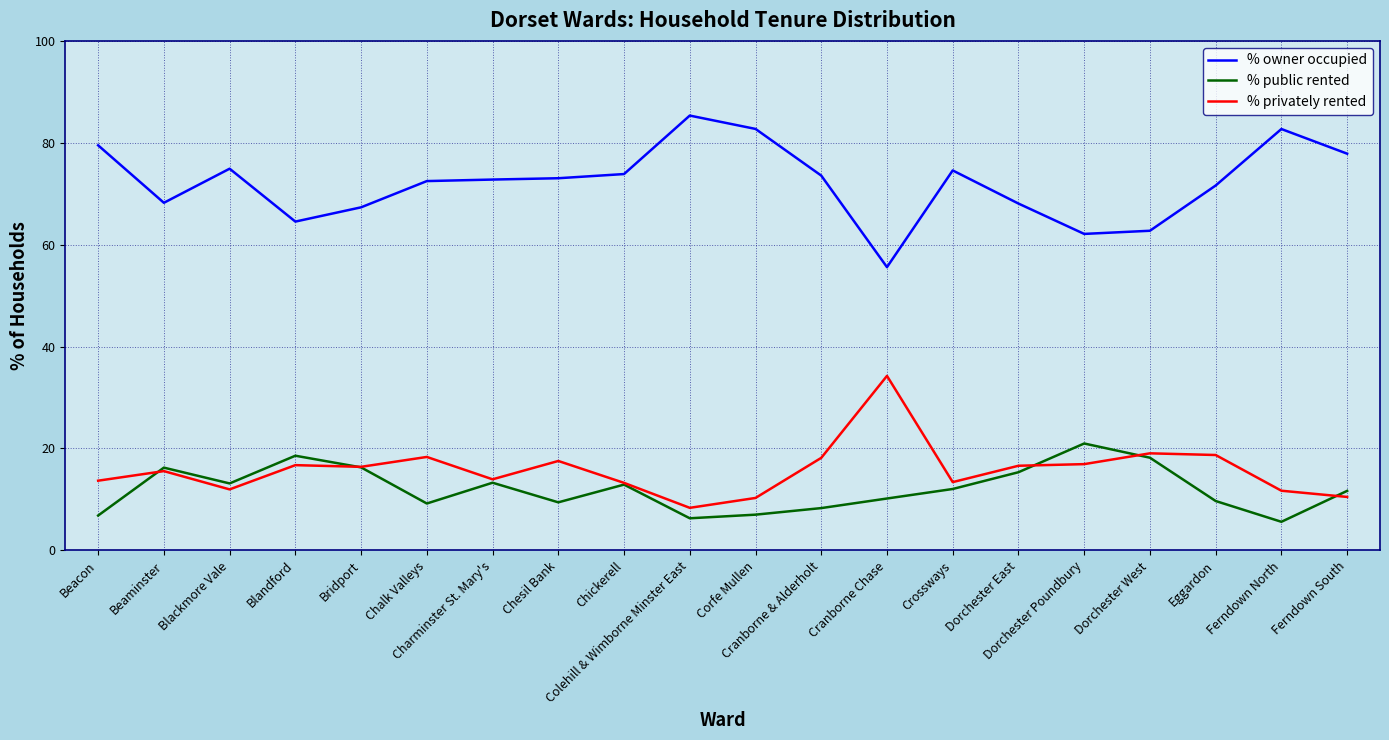

At which category does % owner occupied reach its first local valley?

Beaminster